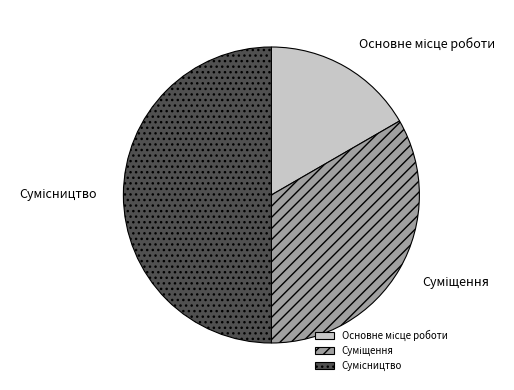

True or false: Суміщення accounts for 33% of the total.

True